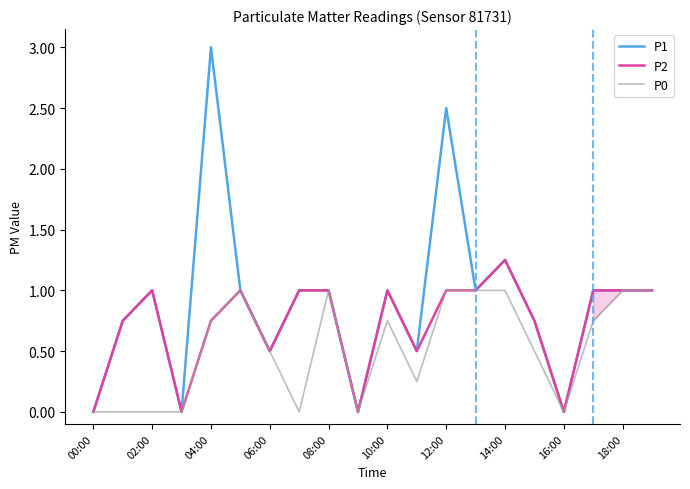

Rank the series by their maximum value, from lowest to highest.

P0, P2, P1